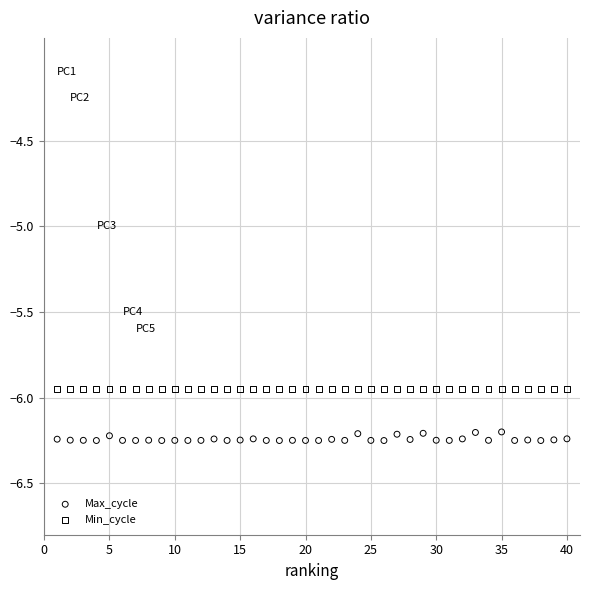

Which series reaches the minimum Y coordinate?

Max_cycle